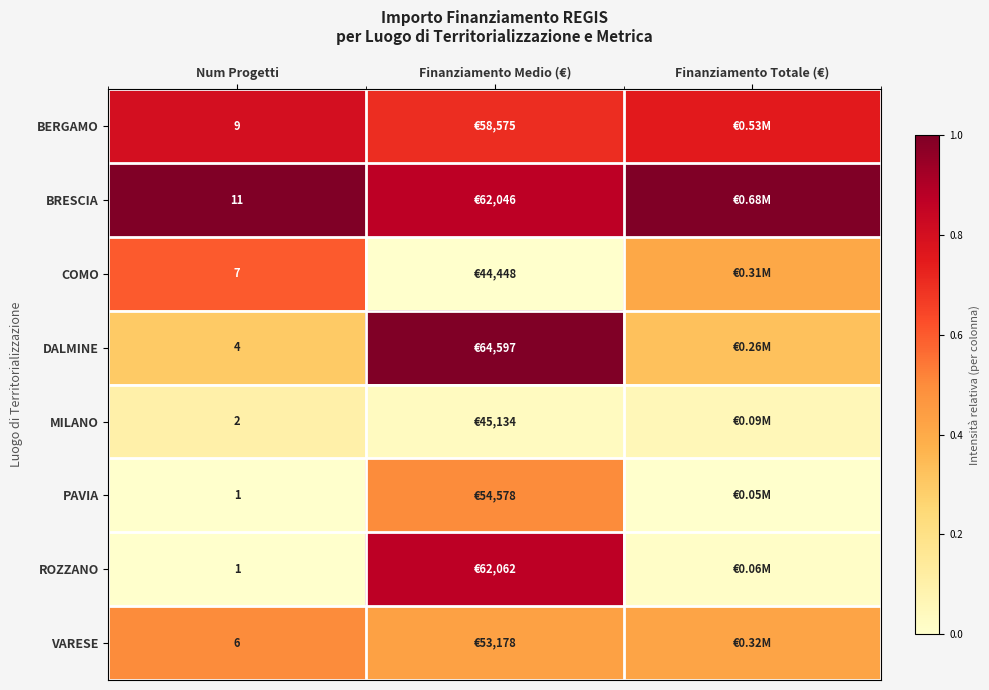

Is the value of MILANO at Num Progetti greater than the value of BRESCIA at Num Progetti?

No